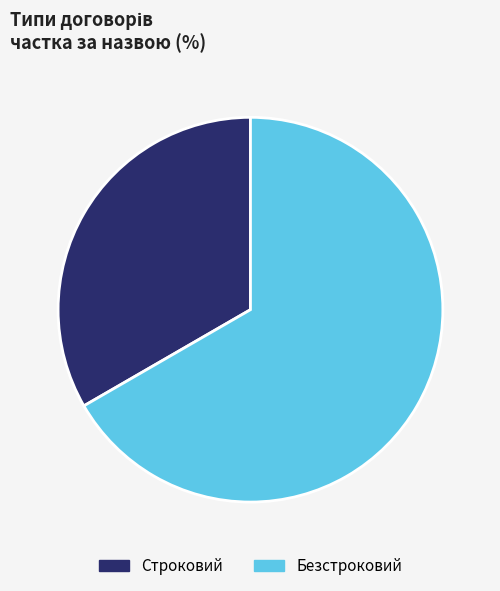

The Строковий slice represents 33% of the pie. True or false?

True